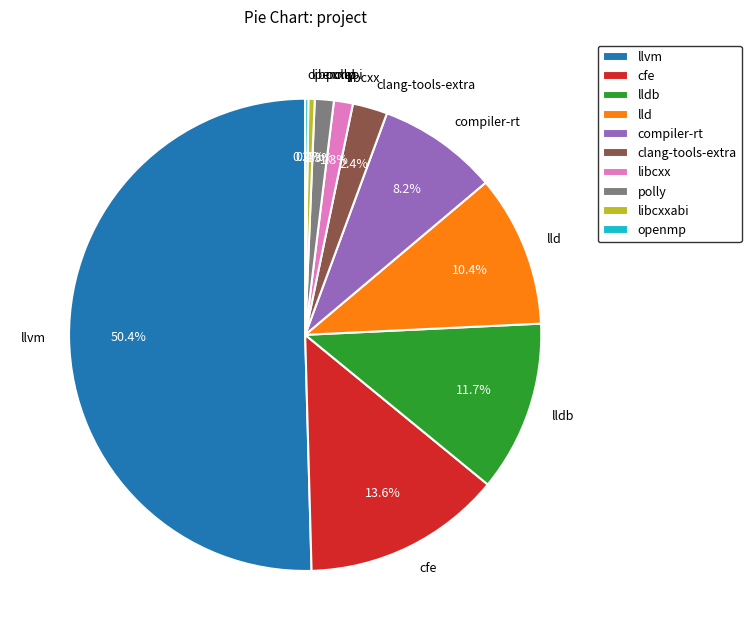

What is the majority slice?

llvm